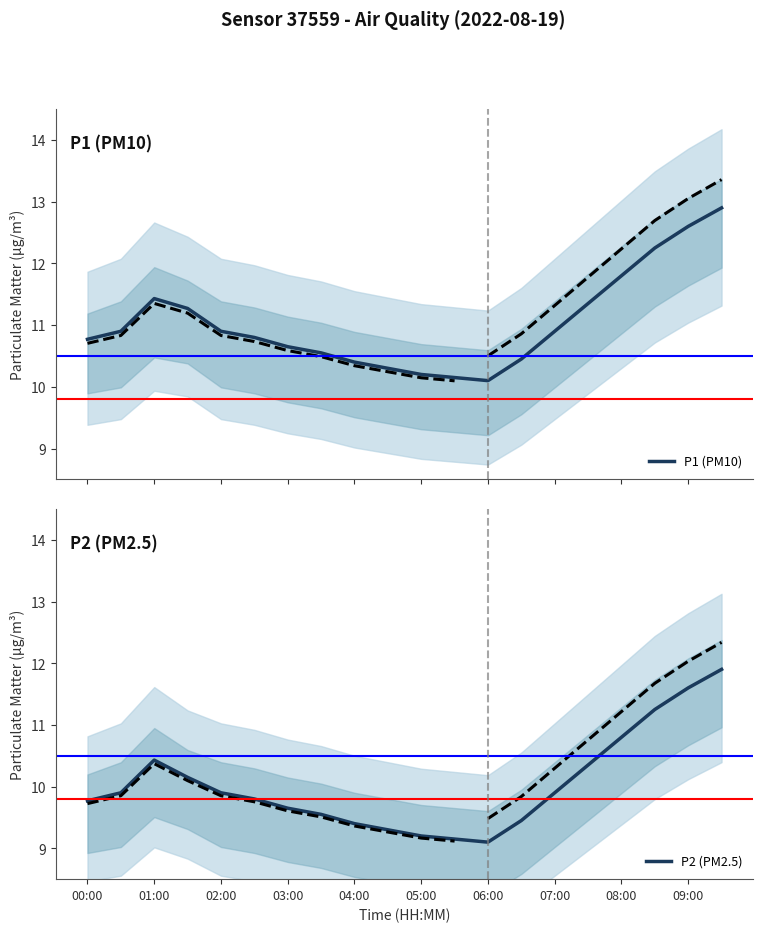

What is the maximum value for P1 (PM10)?

12.9